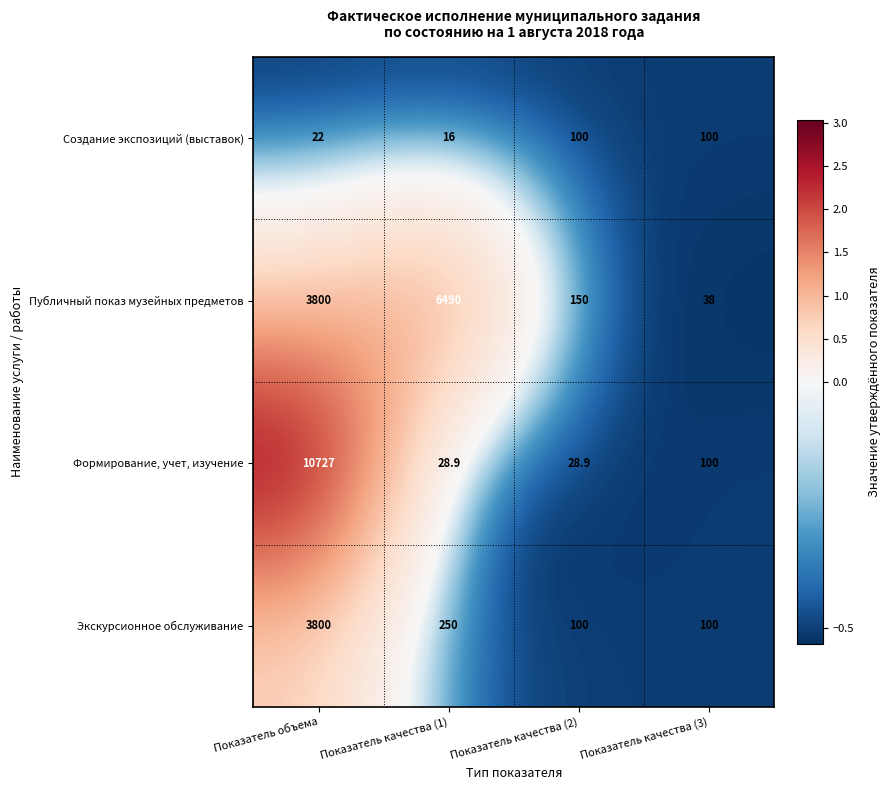

Reading right to left, extract all data points from this chart.

Создание экспозиций (выставок): 100.0	100.0	16.0	22.0
Публичный показ музейных предметов: 38.0	150.0	6490.0	3800.0
Формирование, учет, изучение: 100.0	28.9	28.9	10727.0
Экскурсионное обслуживание: 100.0	100.0	250.0	3800.0